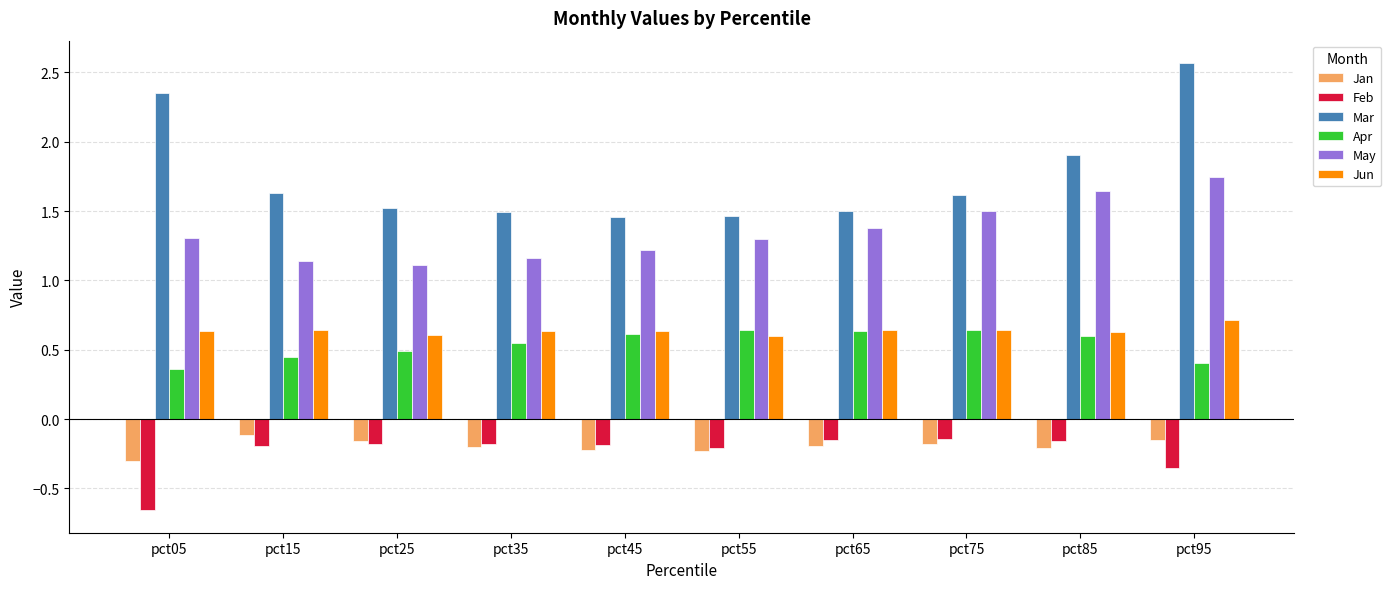

The Jun series shows 0.6 at pct25. True or false?

True